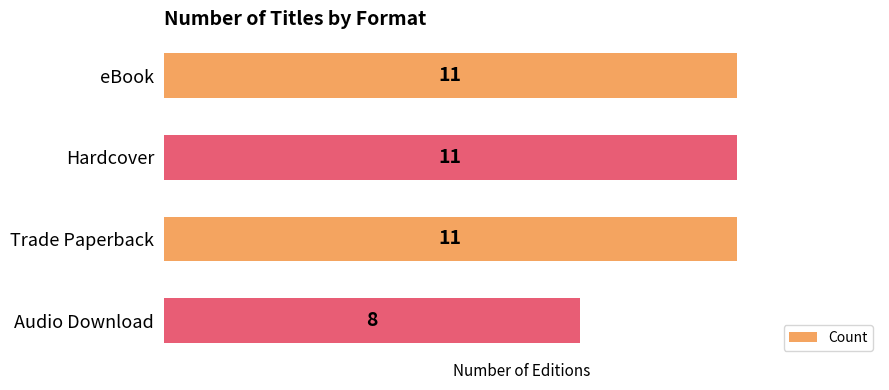

What is the difference between the maximum and minimum values?

3